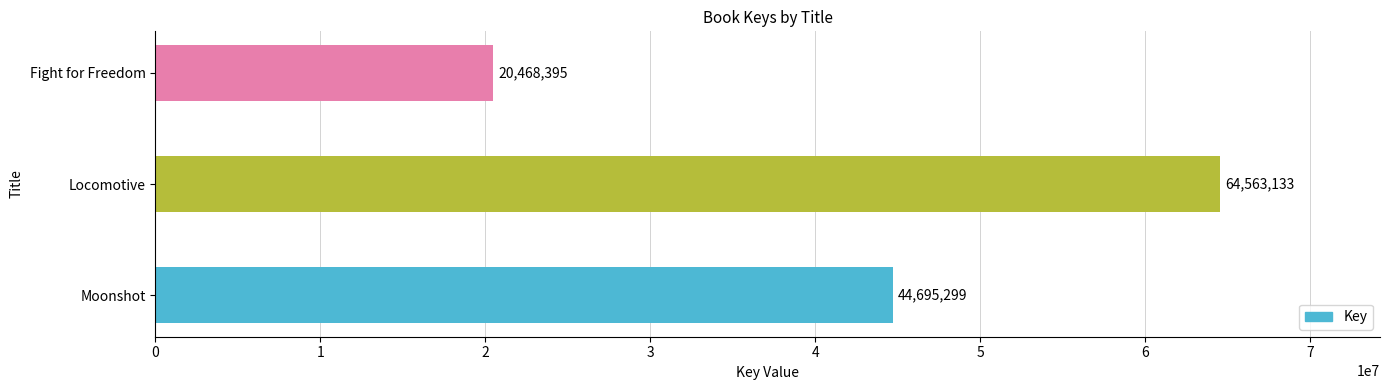

Count the number of categories in the chart.

3